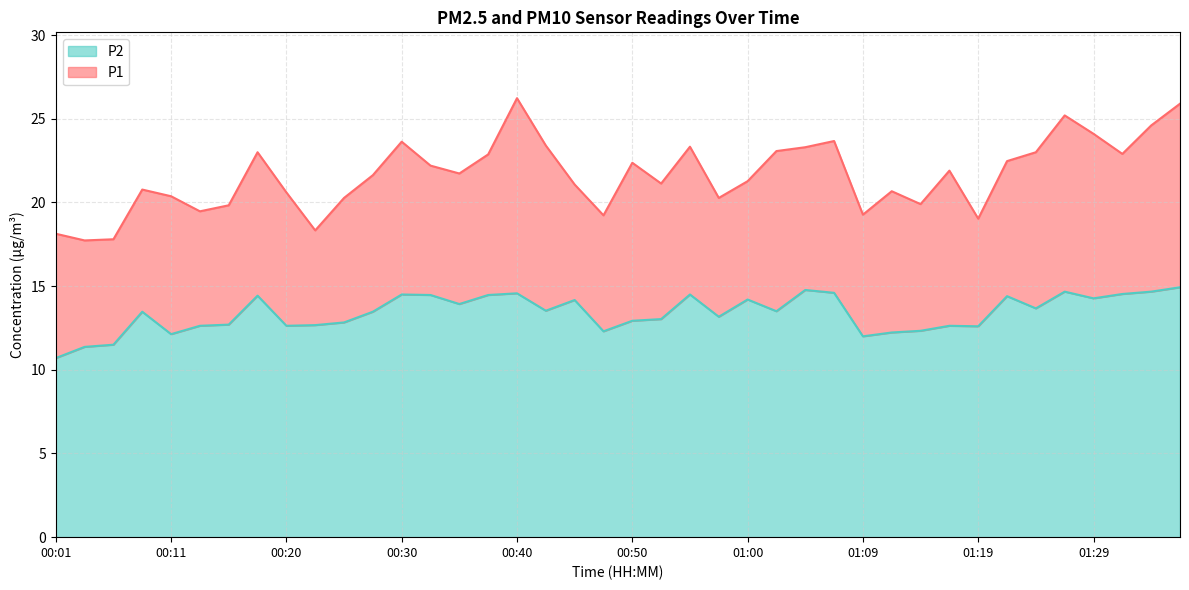

True or false: P2 and P1 intersect in this chart.

False